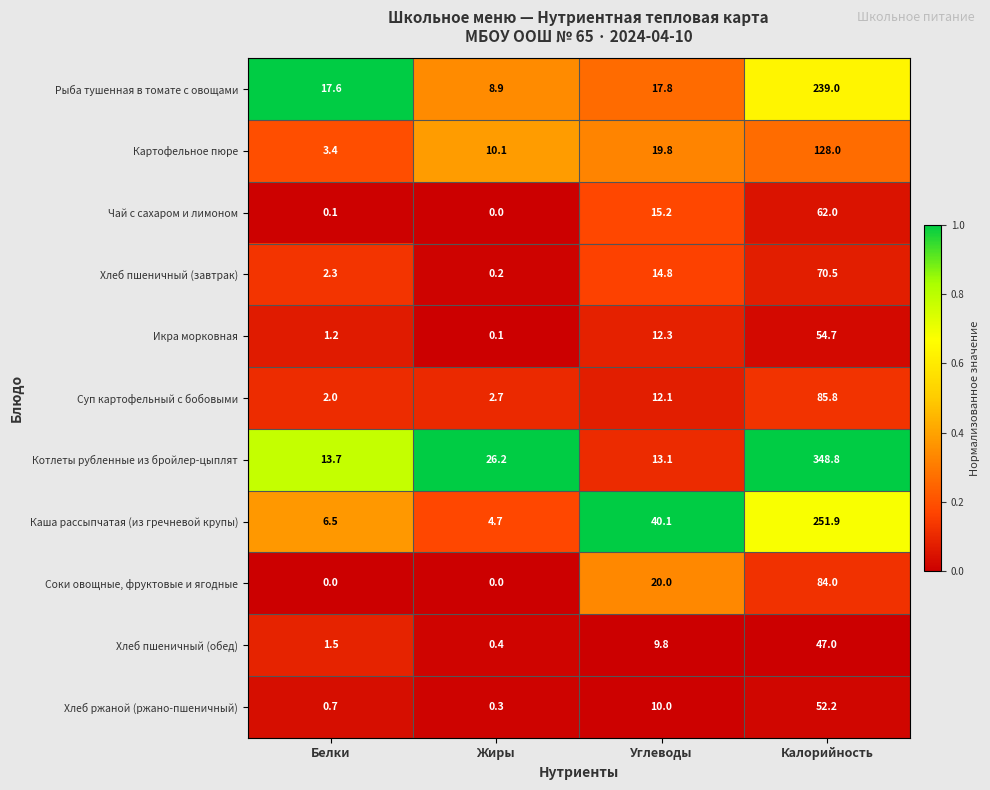

What is the maximum value shown in the chart?

348.8